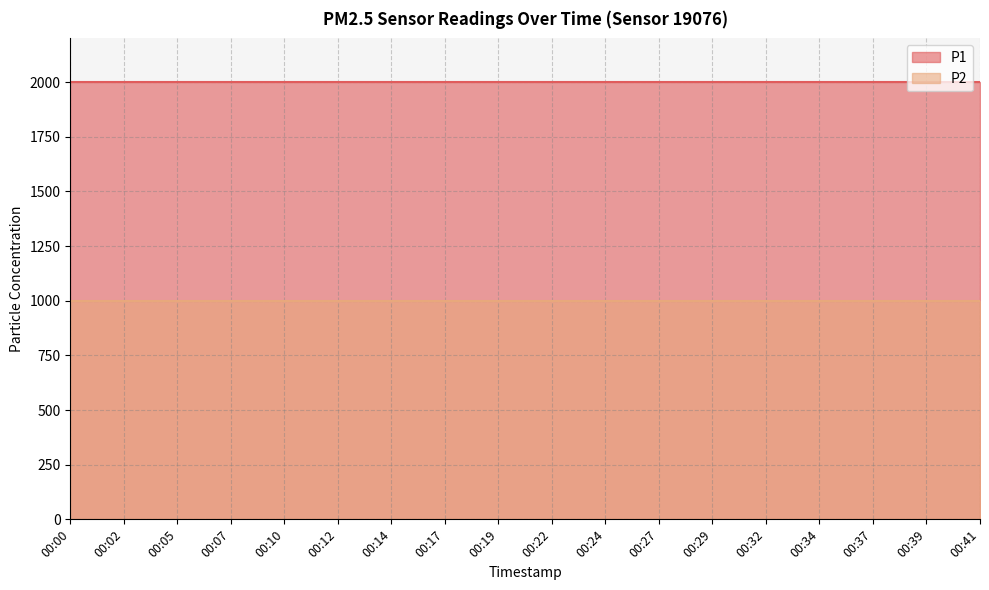

Rank the series by their maximum value, from lowest to highest.

P2, P1